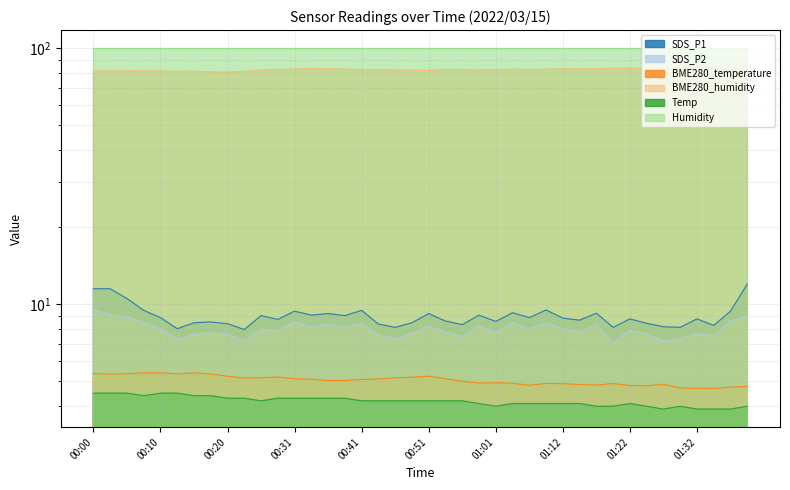

Is it true that BME280_humidity equals 81.5 at 00:05?

True